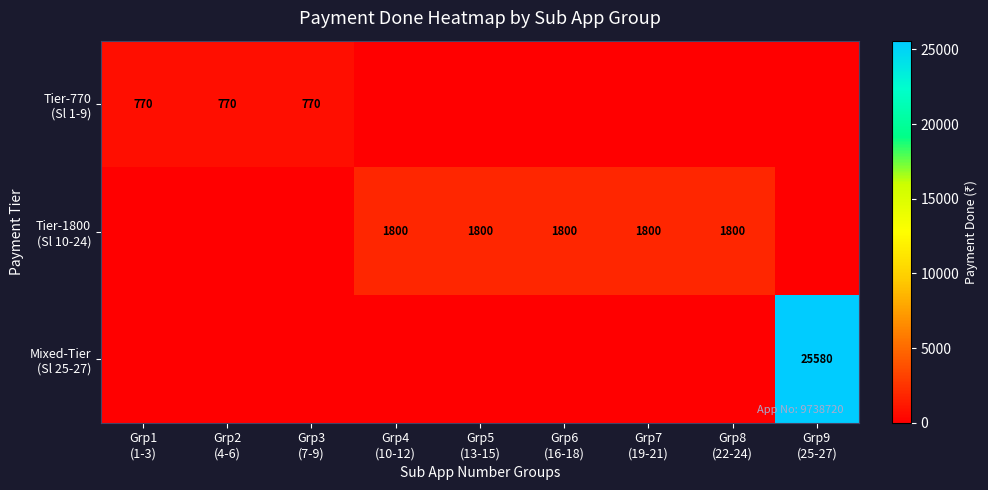

At which label does Tier-1800 (Sl 10-24) reach its minimum?

Grp1 (1-3)